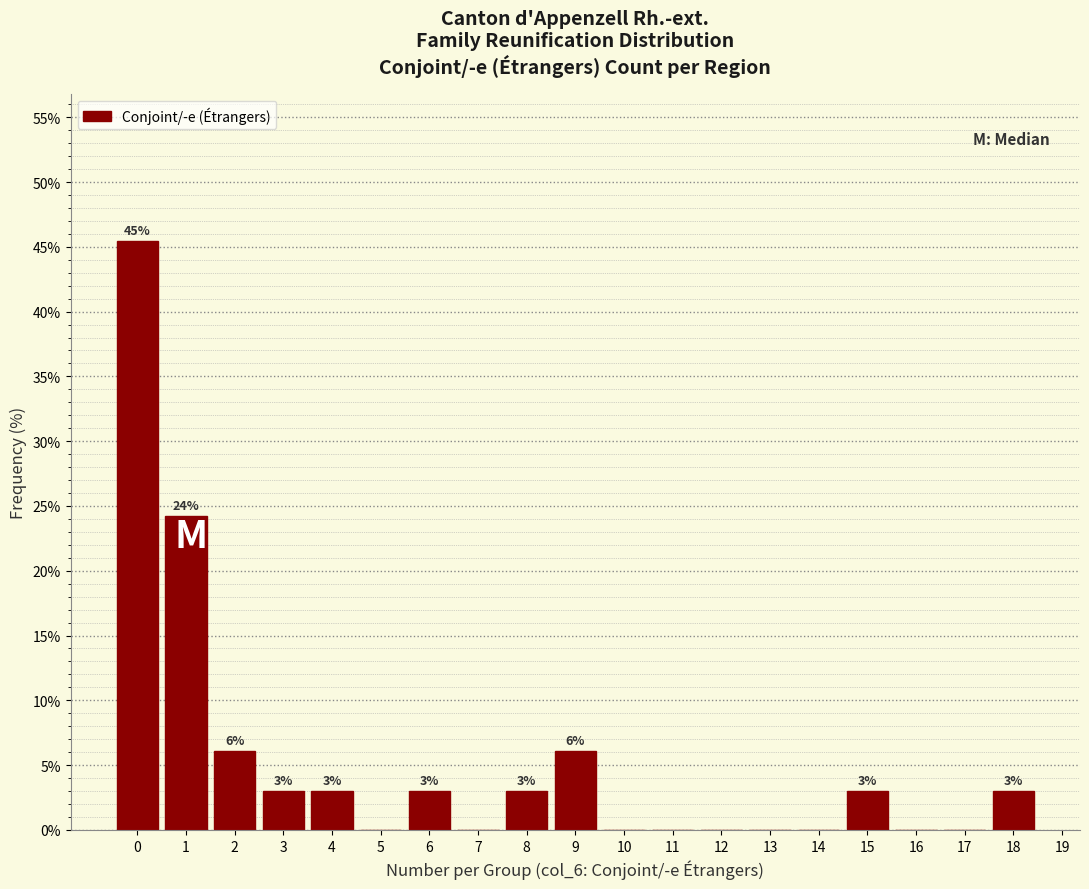

Over which range of the x-axis is the bar tallest?

-0.5 to 0.5